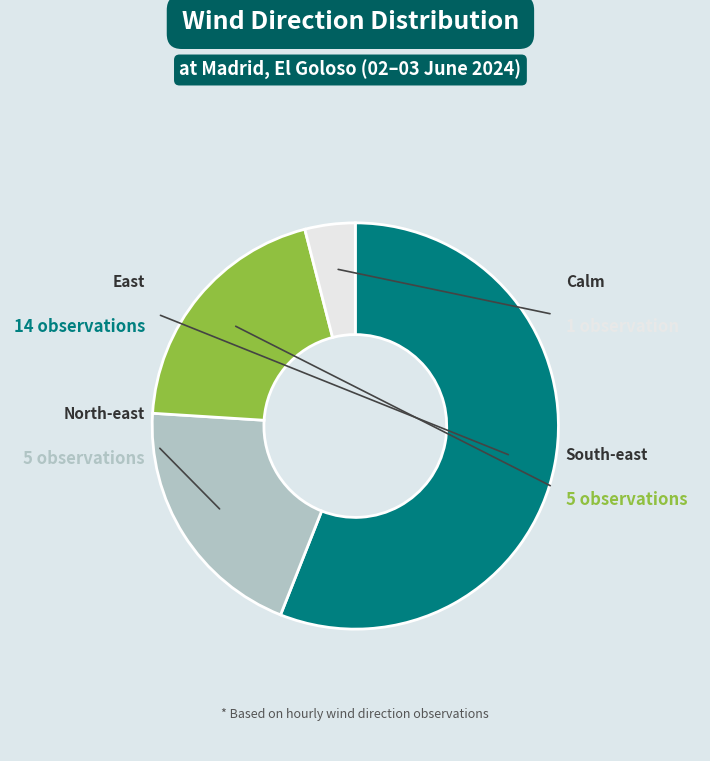

Count the number of slices in the pie.

4